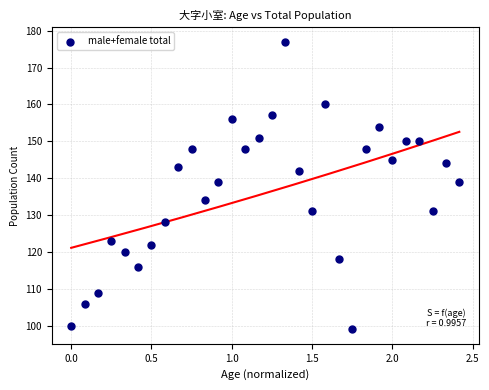

What is the range of Y values (max minus min)?

78